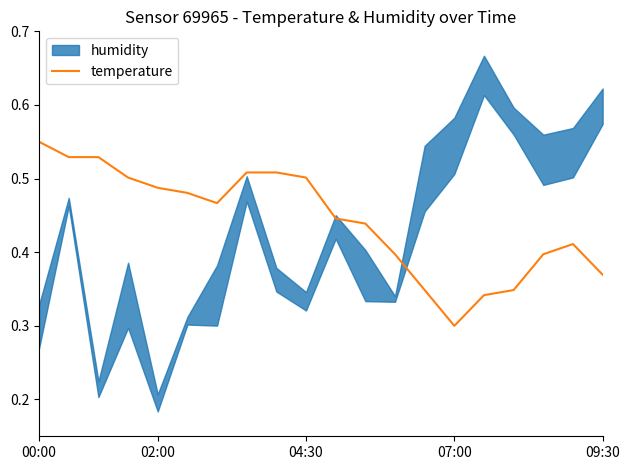

At which label is temperature closest to 0?

07:00